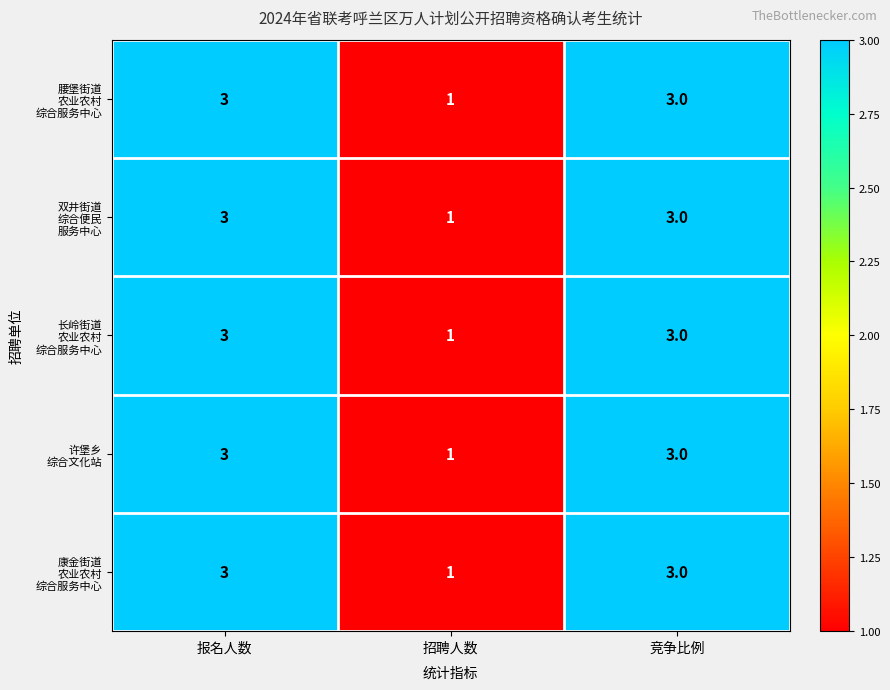

Count the number of data series in this chart.

5